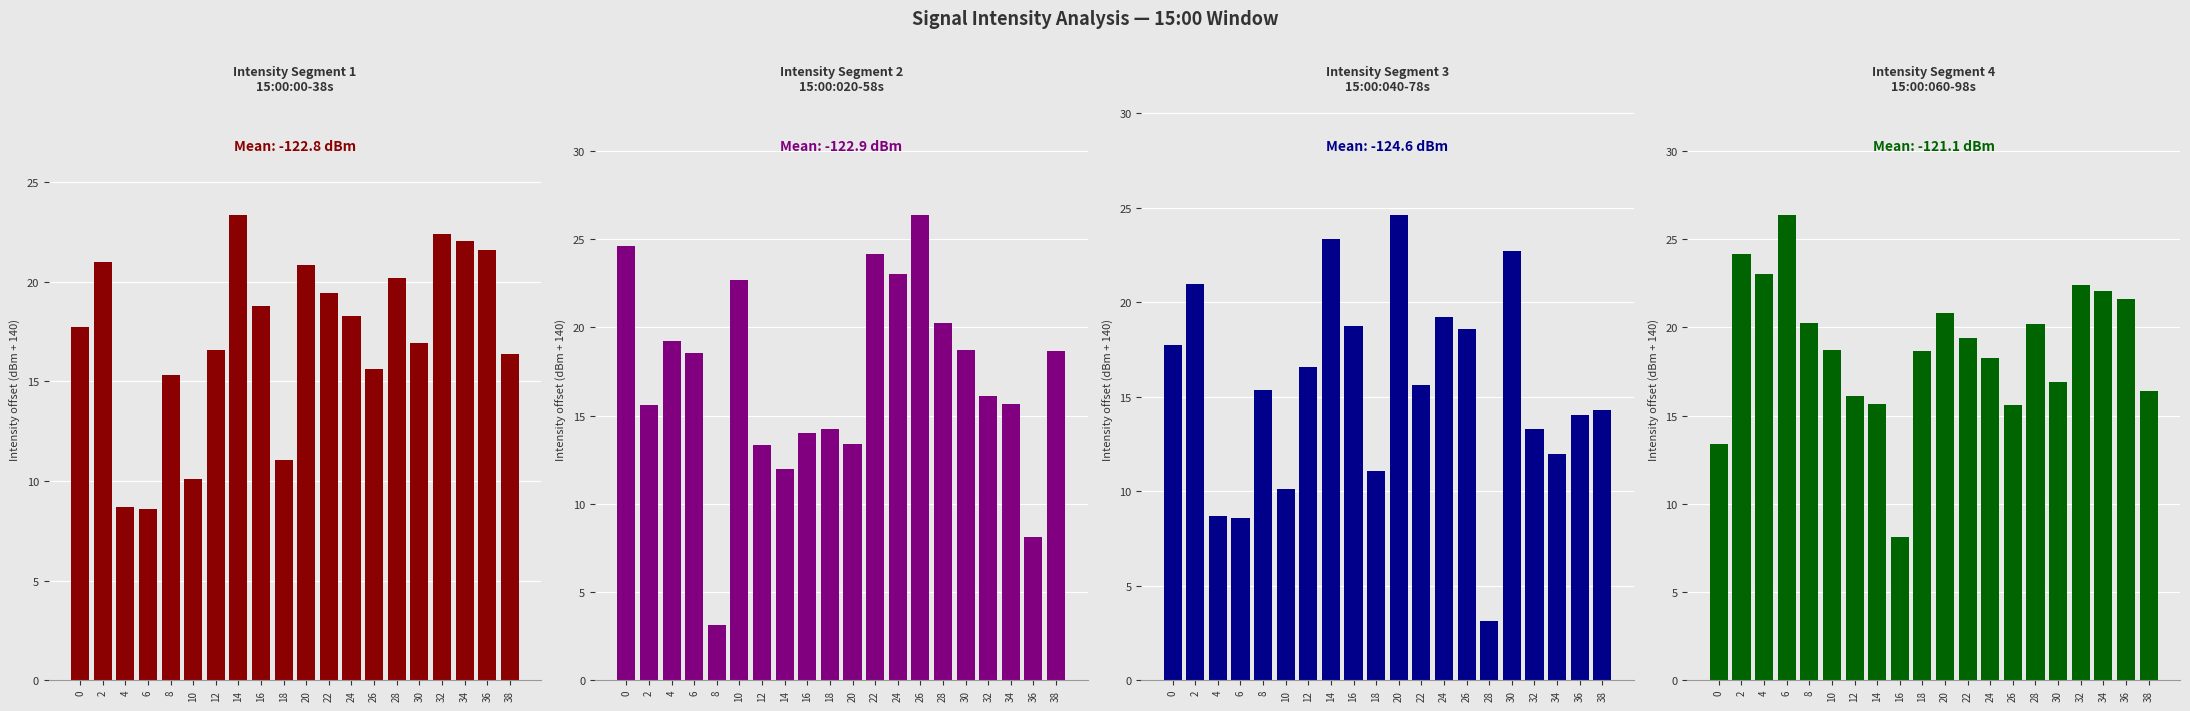

Count the number of categories in the chart.

20